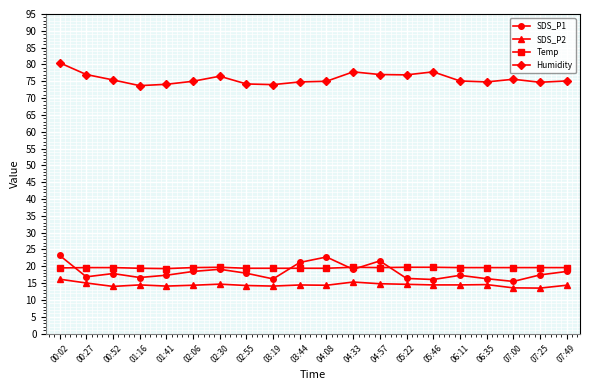

What is the label of the 9th point from the left?

03:19